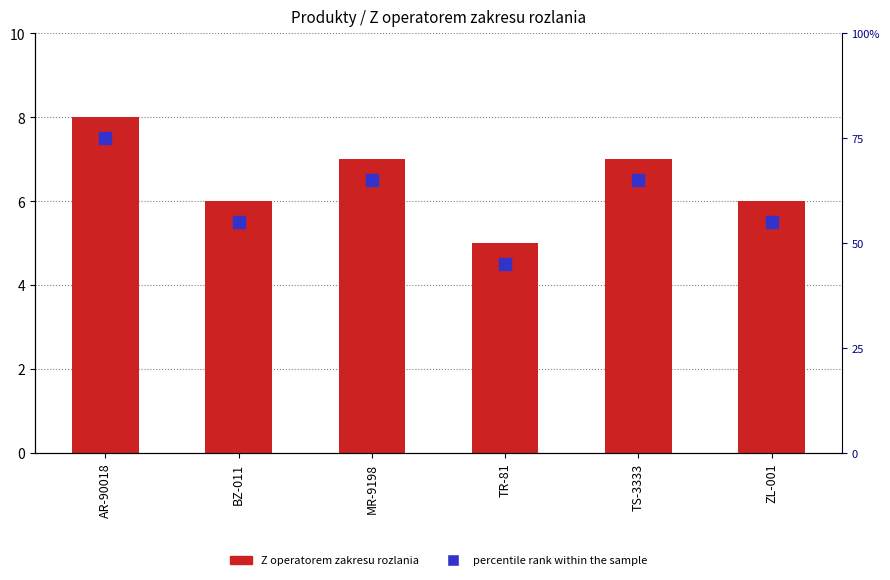

What is the difference between the second highest and second lowest values?

1